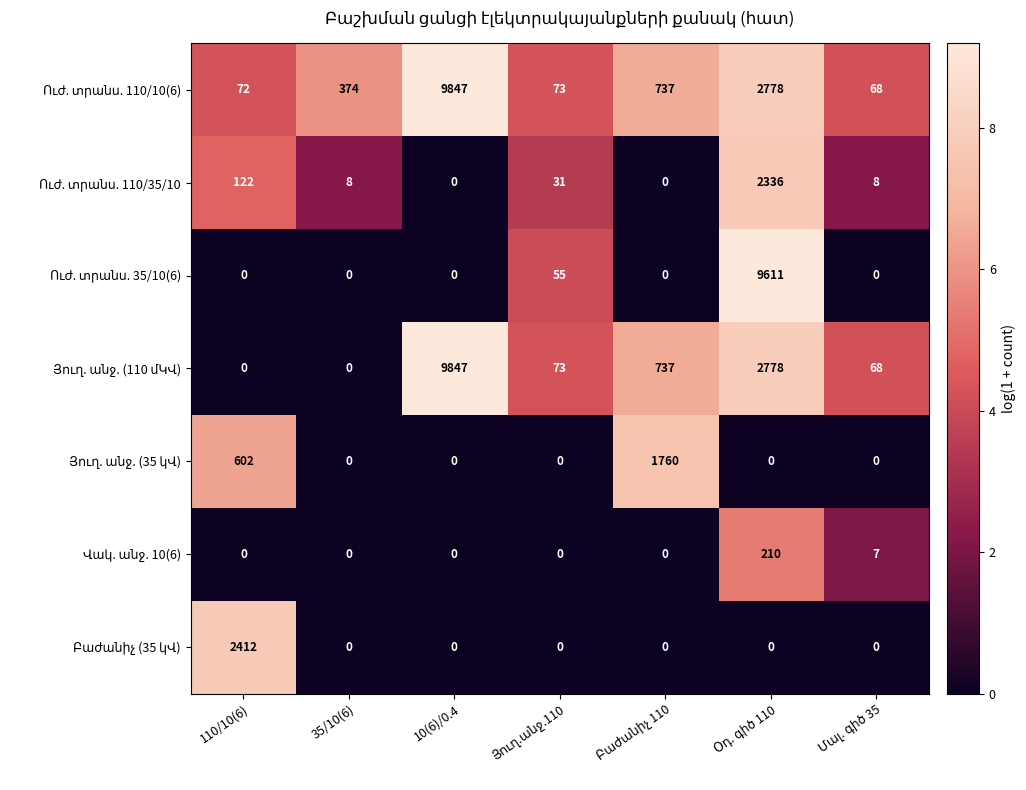

How many series are shown in this chart?

7